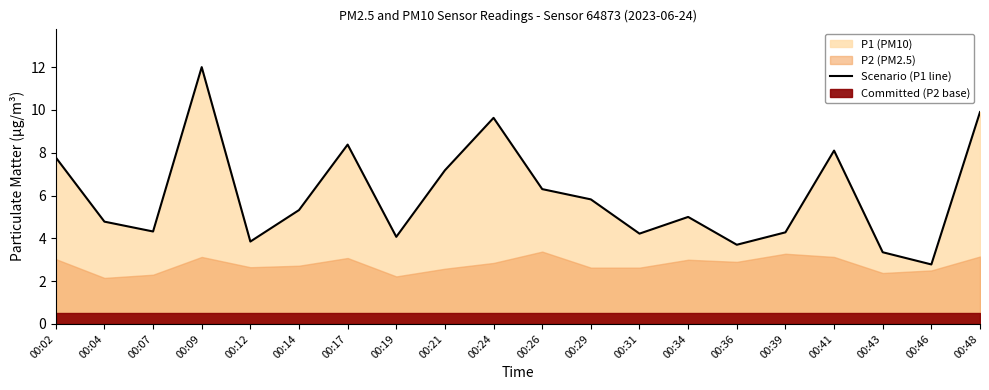

Which has a higher value, 00:21 or 00:46?

00:21